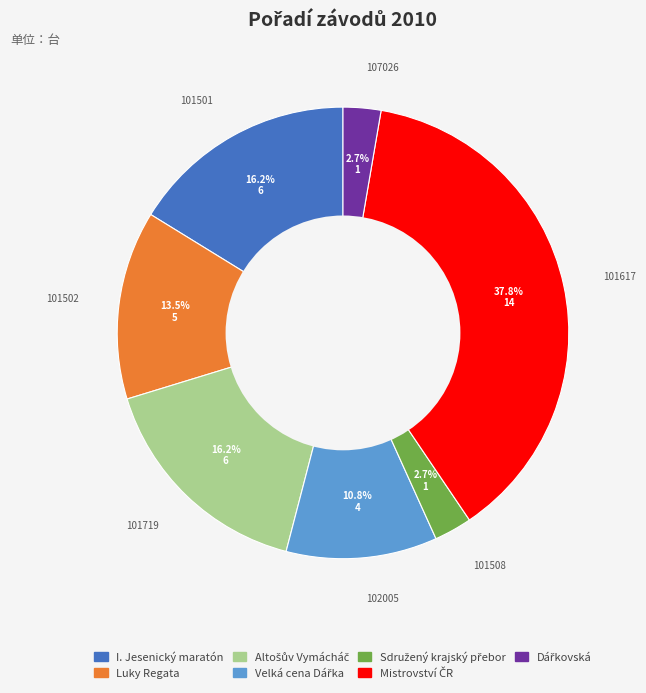

Is there any slice that represents more than half of the pie?

No